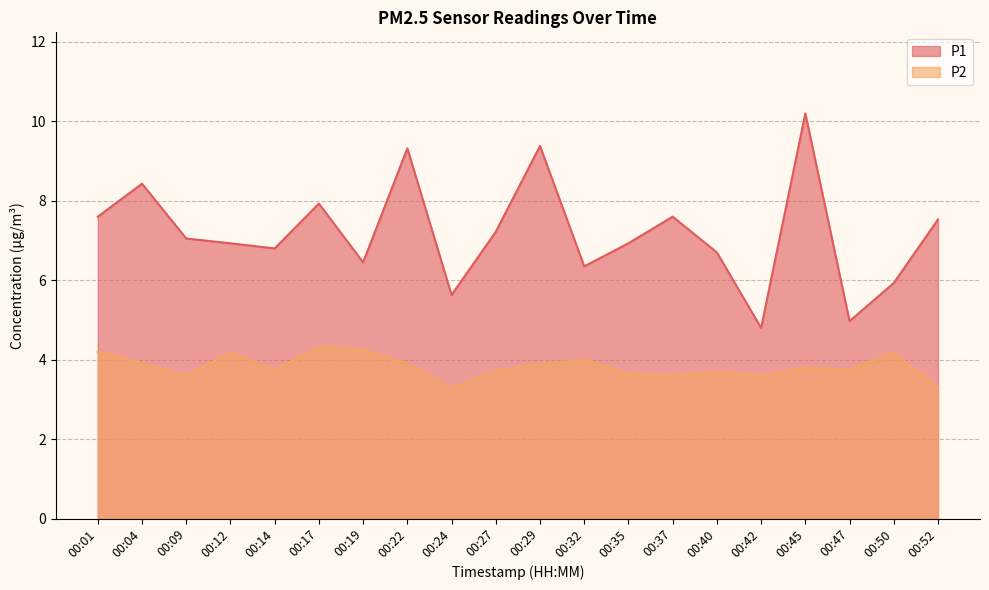

How many lines are shown in the chart?

2